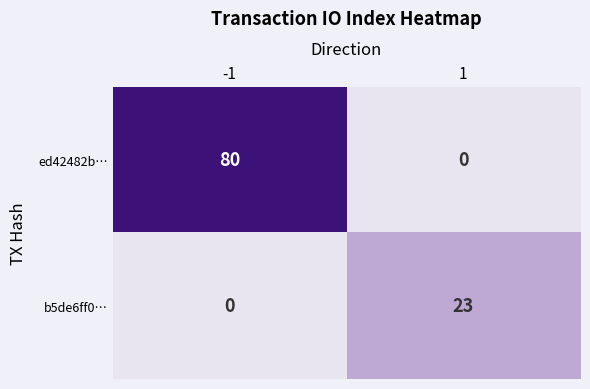

Read the b5de6ff0… value at 1.

23